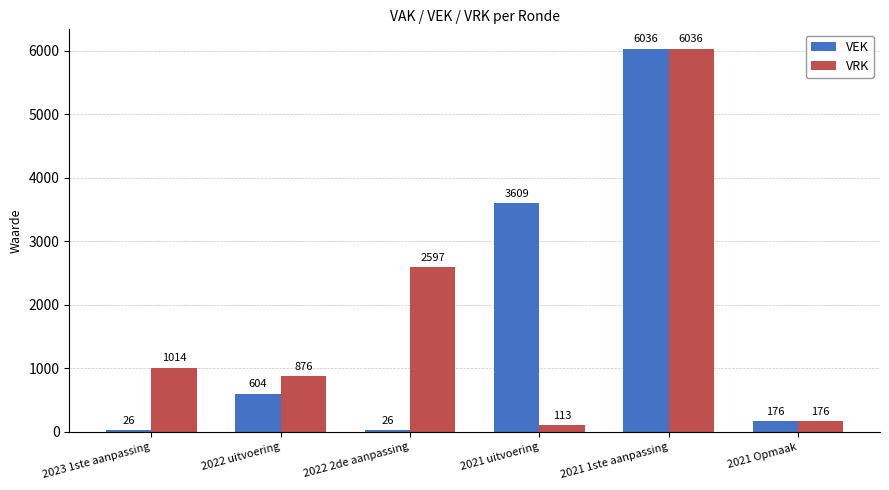

What is the spread (max minus min) of values at 2021 uitvoering?

3496